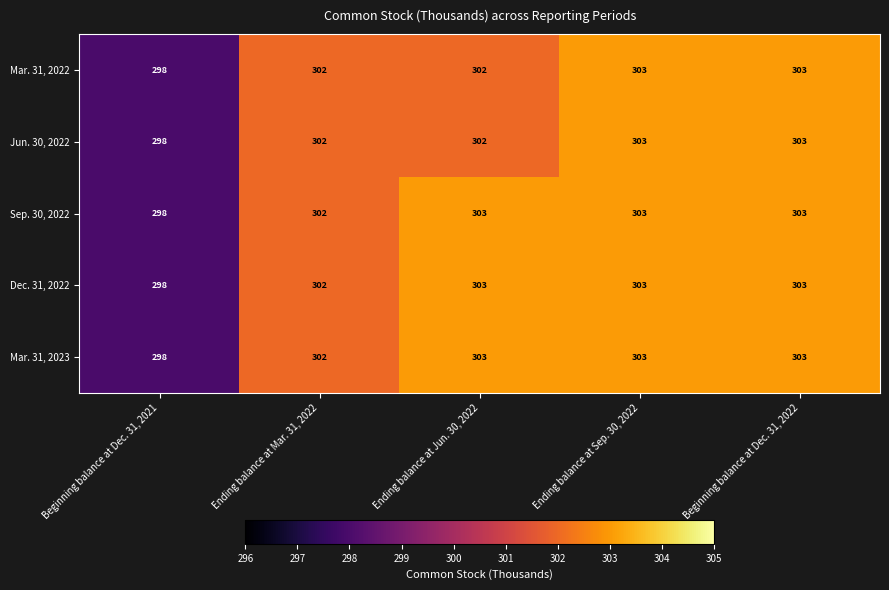

True or false: Sep. 30, 2022 has a value of 303 at Beginning balance at Dec. 31, 2022.

True